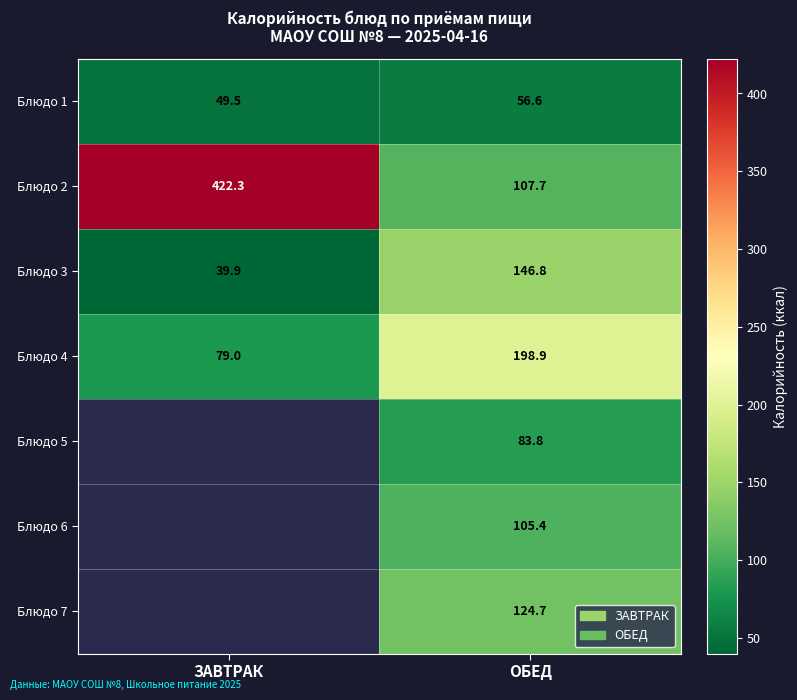

At which category is the sum across all series the highest?

ОБЕД